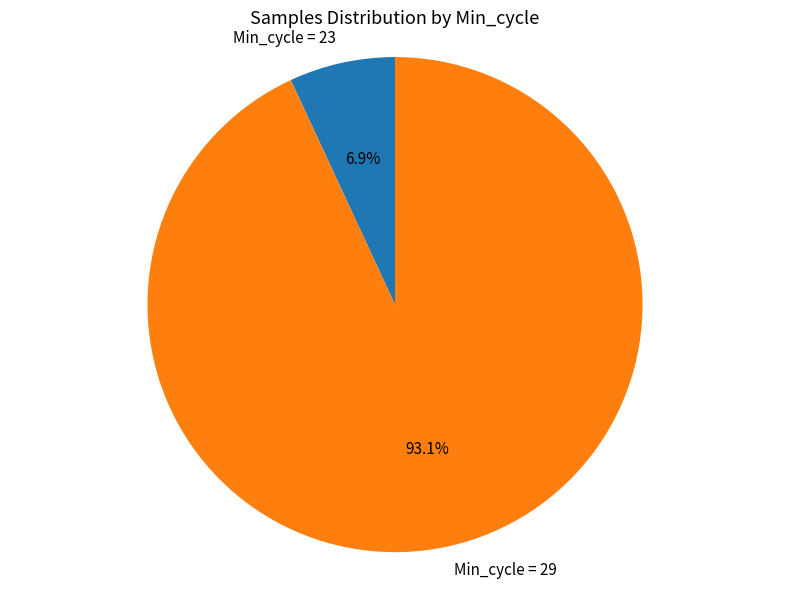

What is the ratio of the value at Min_cycle = 29 to the value at Min_cycle = 23?

13.5